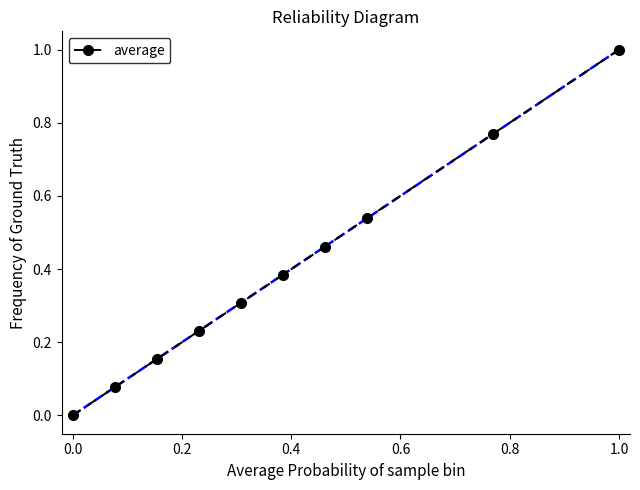

What is the difference between the maximum and minimum values?

1.0